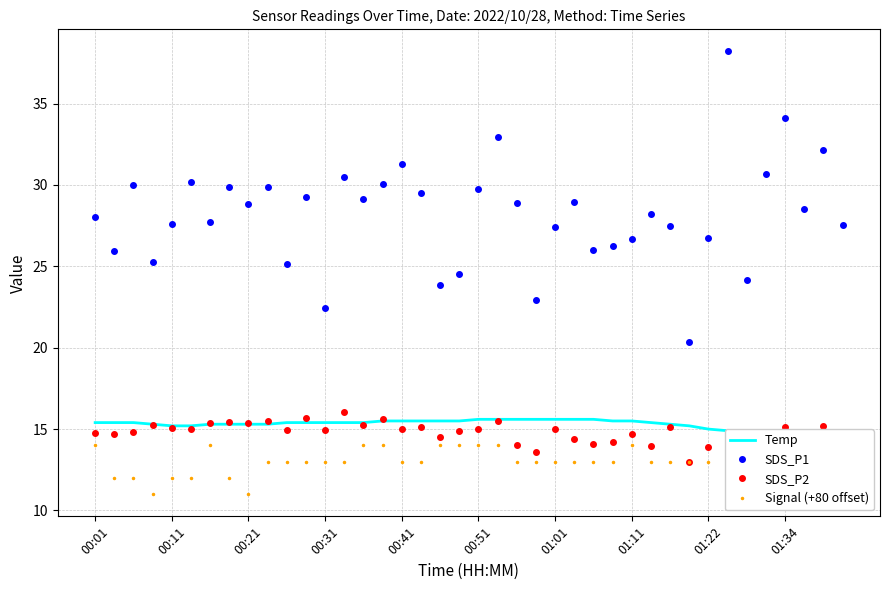

True or false: SDS_P2 has more than 2 interior local peaks.

True